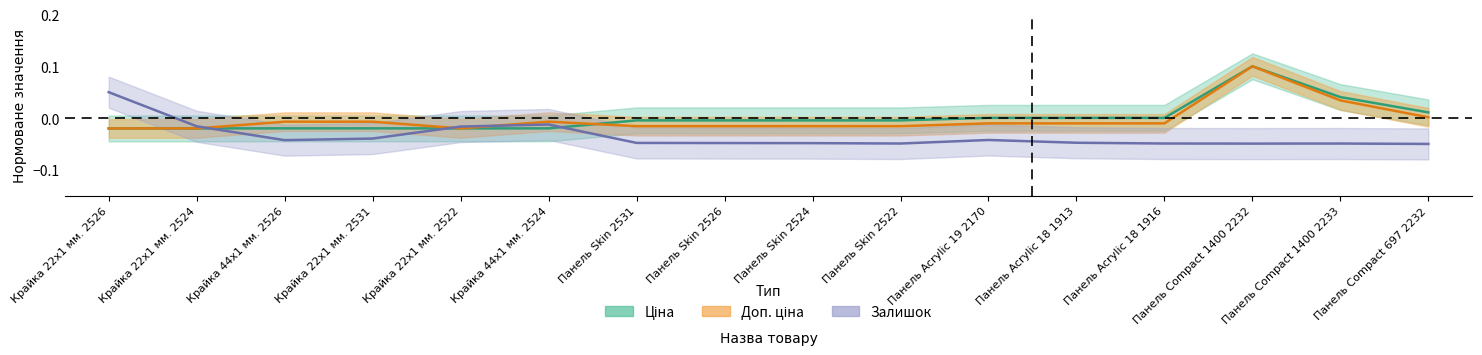

At Панель Skin 2524, list the series in order from largest to smallest.

Ціна, Доп. ціна, Залишок